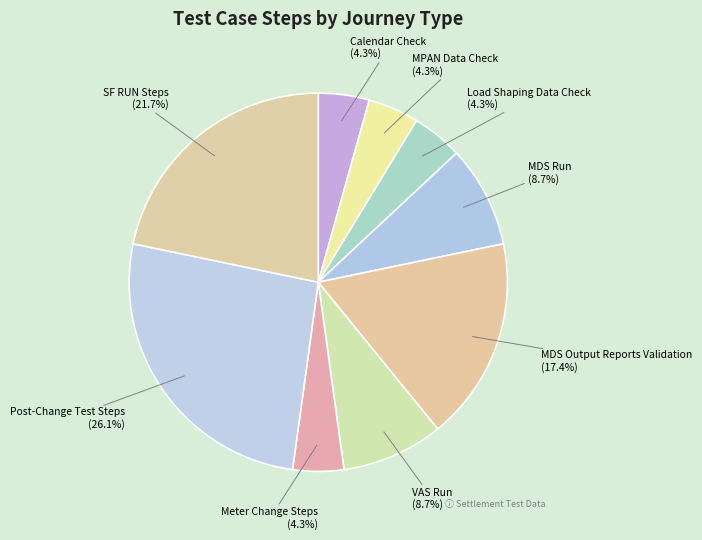

What percentage is the Calendar Check slice, to the nearest percent?

4%